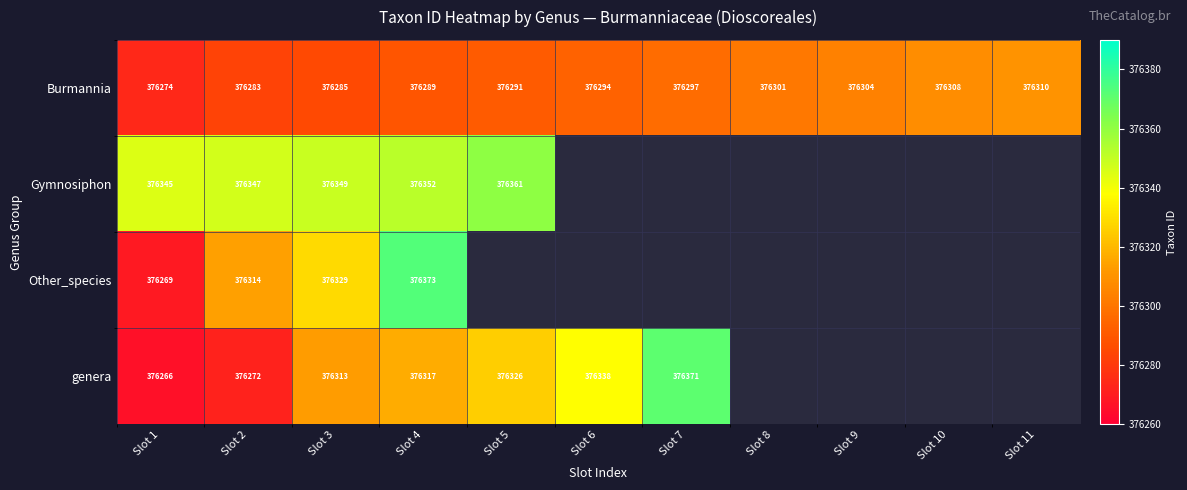

Between Slot 10 and Slot 1, which is larger?

Slot 10